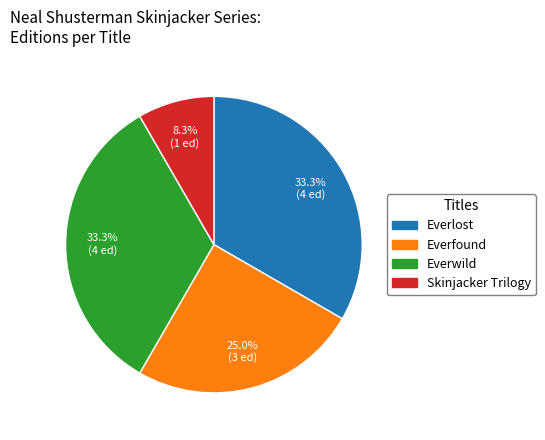

Which has a higher value, Skinjacker Trilogy or Everwild?

Everwild